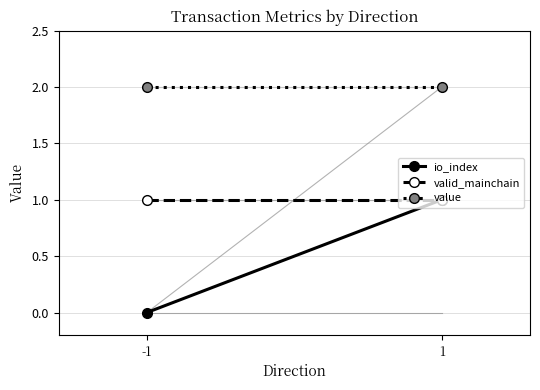

Reading left to right, list all the values displayed in this chart.

io_index: -1=0.0	1=1.0
valid_mainchain: -1=1.0	1=1.0
value: -1=2.0	1=2.0